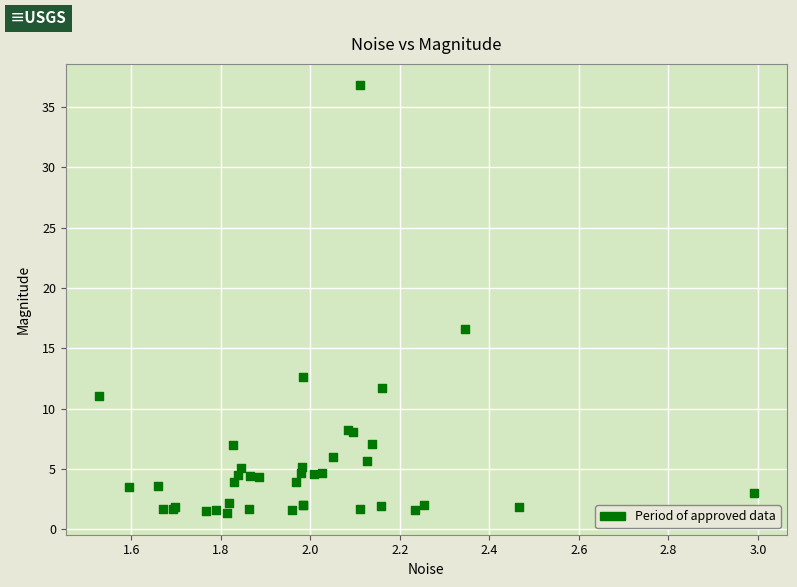

What Y value in the scatter plot is closest to 19?

16.6